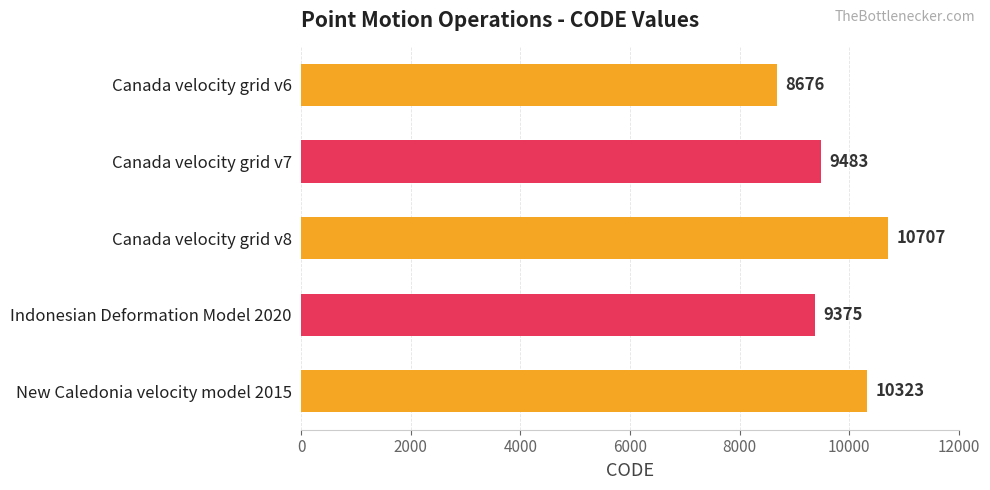

At which label is the value closest to 9691?

Canada velocity grid v7